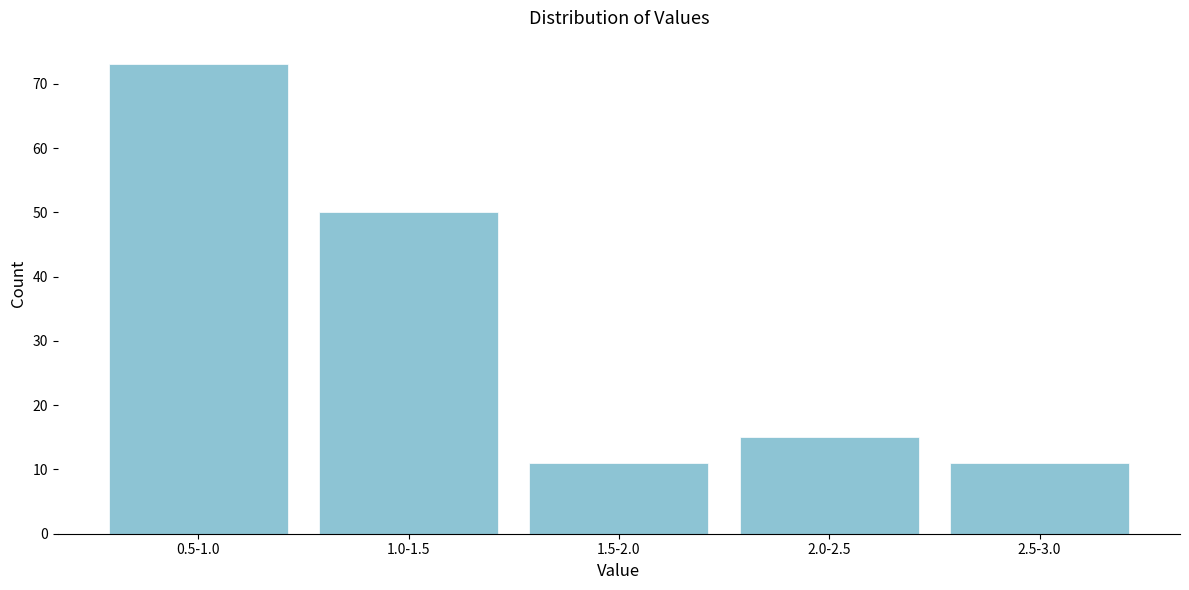

Reading right to left, extract all data points from this chart.

11	15	11	50	73